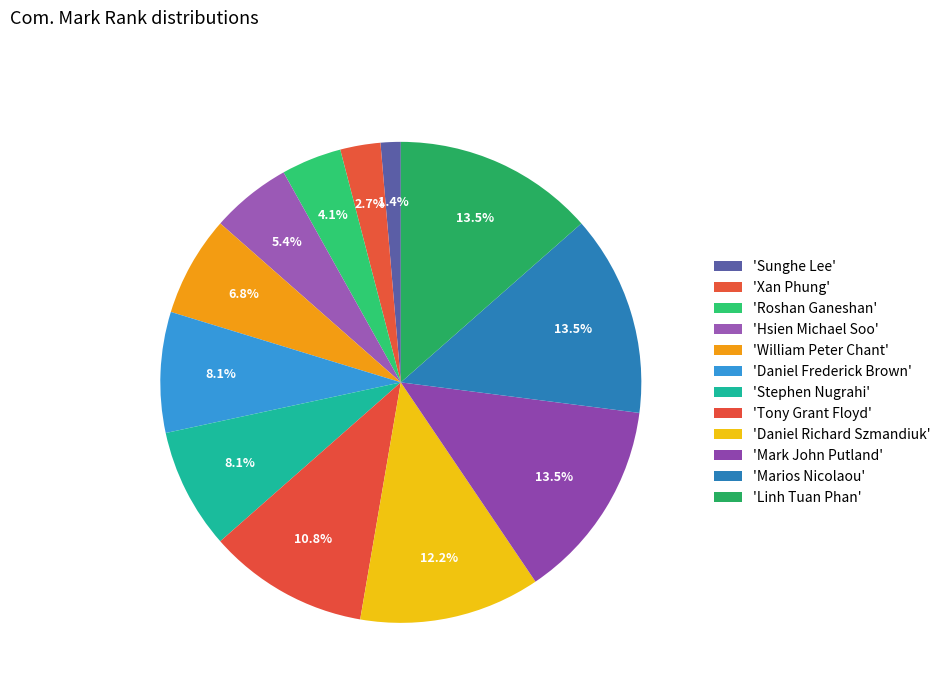

Count the number of slices in the pie.

12